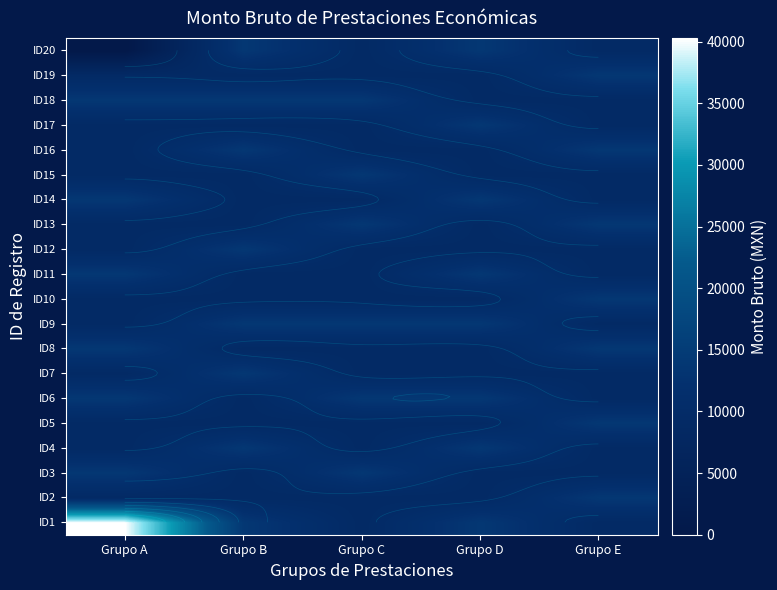

True or false: ID8 has a value of 9143.5 at Grupo D.

True